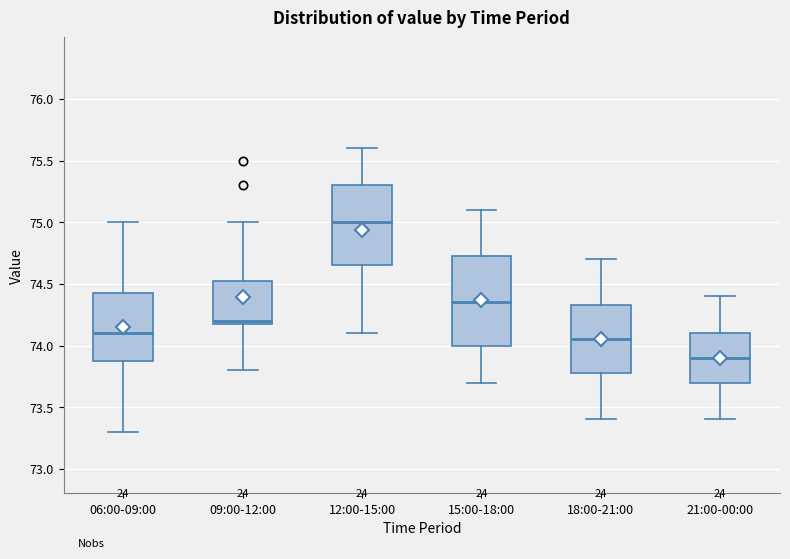

Reading left to right, read every box against the y-axis: the position of its median line, the range the box covers, and the ends of its whiskers. The values are not printed on the chart, so give them approximately, as read against the axis.

06:00-09:00: median 74.10, box 73.90 to 74.45, whiskers 73.30 to 75.00
09:00-12:00: median 74.20 (just above the box's lower edge), box 74.20 to 74.55, whiskers 73.80 to 75.00
12:00-15:00: median 75.00, box 74.65 to 75.30, whiskers 74.10 to 75.60
15:00-18:00: median 74.35, box 74.00 to 74.75, whiskers 73.70 to 75.10
18:00-21:00: median 74.05, box 73.80 to 74.35, whiskers 73.40 to 74.70
21:00-00:00: median 73.90, box 73.70 to 74.10, whiskers 73.40 to 74.40